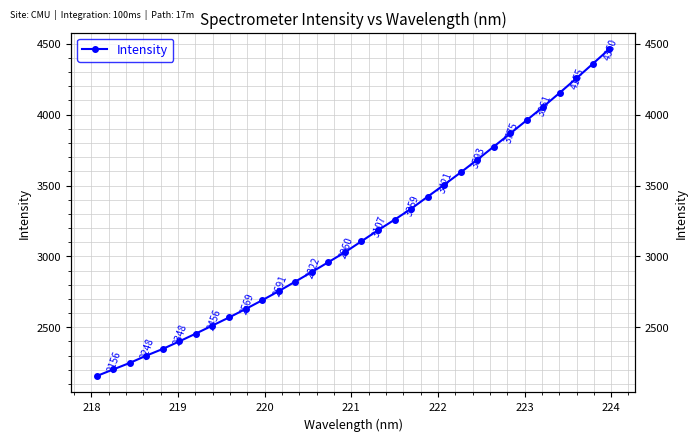

How many values are below 3106?

16